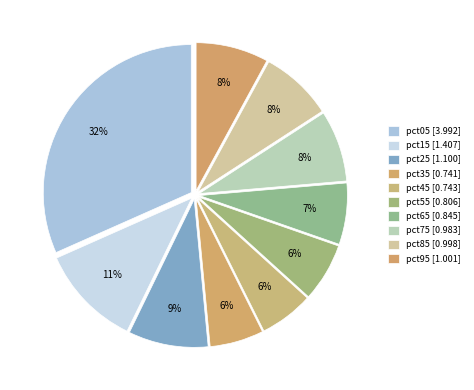

What is the ratio of the value at pct65 to the value at pct95?

0.8